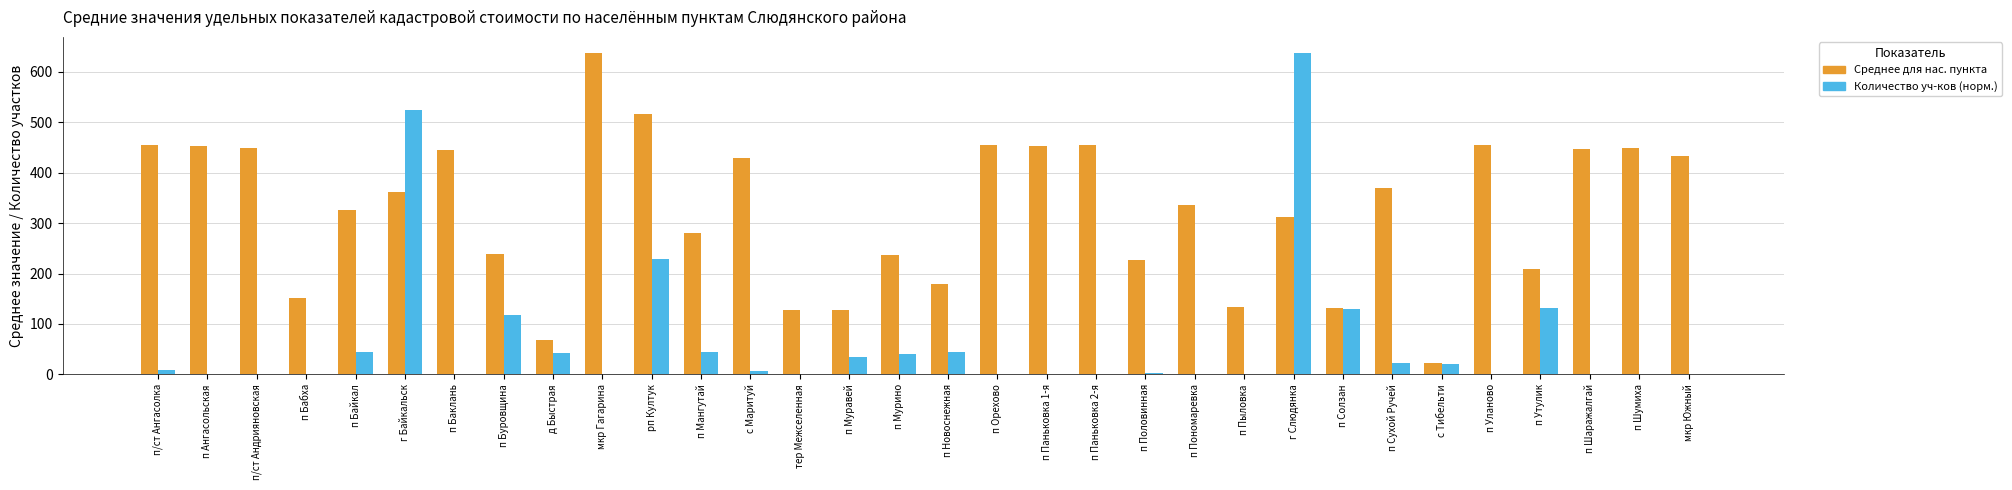

At which category is the sum across all series the highest?

г Слюдянка